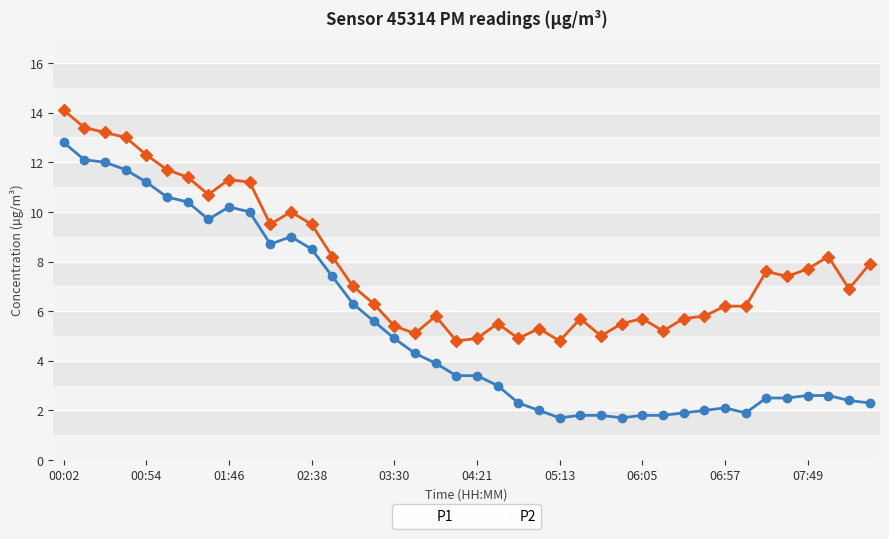

Rank the series by their maximum value, from lowest to highest.

P2, P1